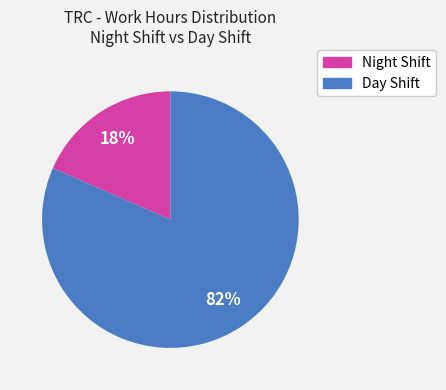

How many slices are in this pie chart?

2